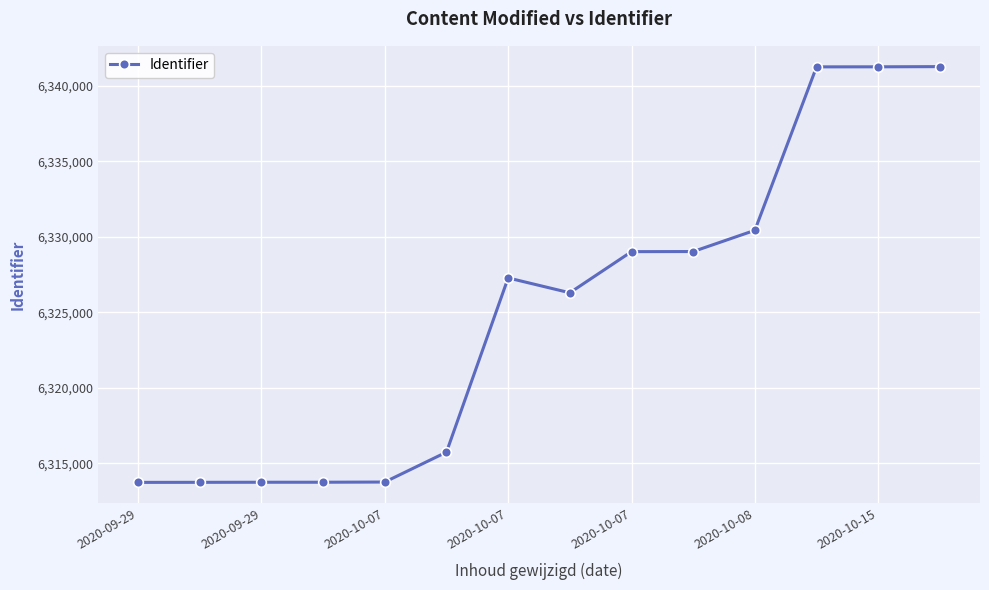

What is the smallest value displayed?

6313741